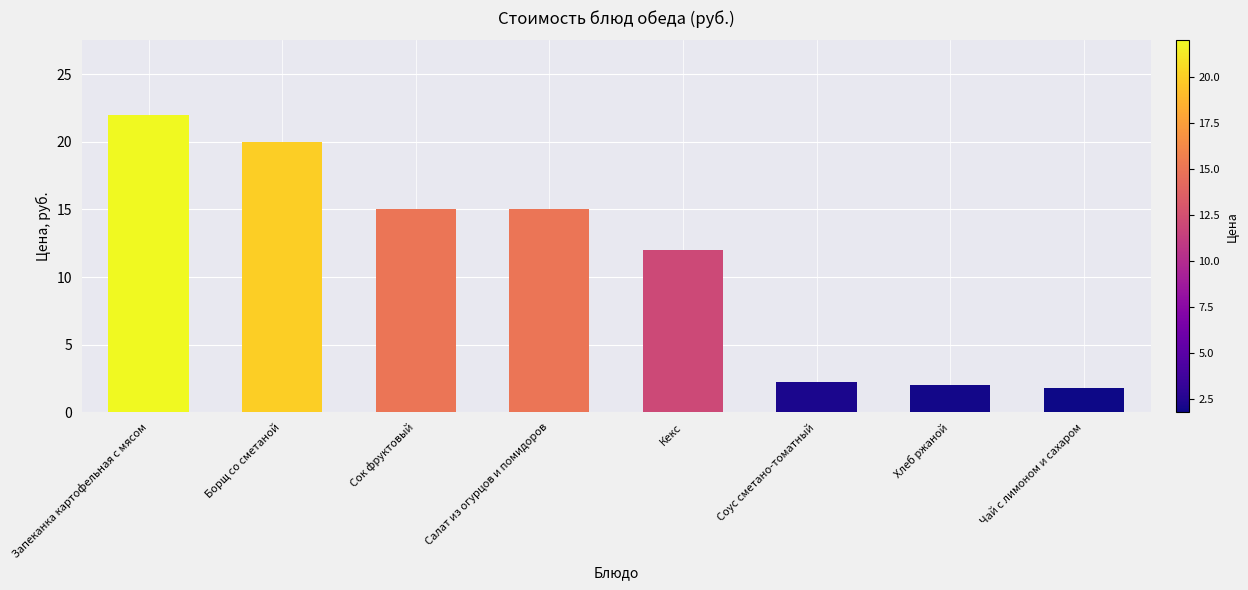

What value does the data have at Хлеб ржаной?

2.0